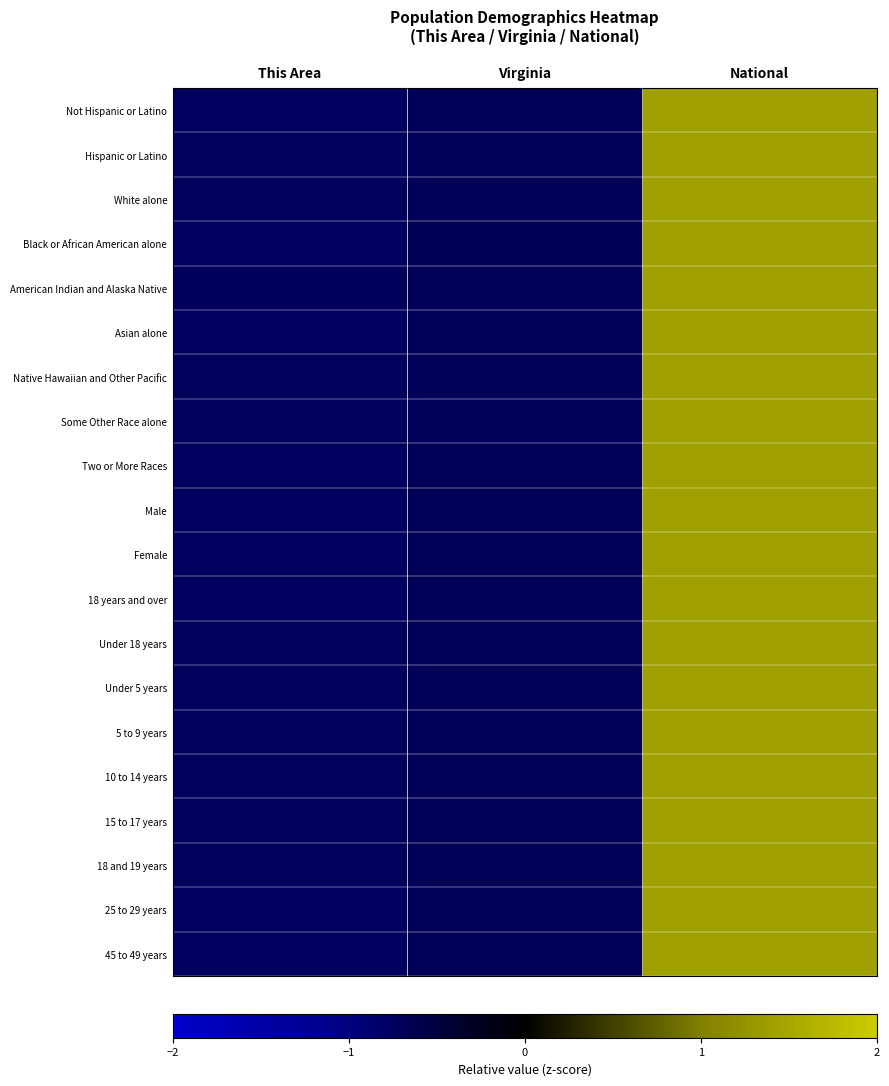

Reading left to right, extract all data points from this chart.

Not Hispanic or Latino: This Area=-0.7	Virginia=-0.7	National=1.4
Hispanic or Latino: This Area=-0.7	Virginia=-0.7	National=1.4
White alone: This Area=-0.7	Virginia=-0.7	National=1.4
Black or African American alone: This Area=-0.7	Virginia=-0.7	National=1.4
American Indian and Alaska Native: This Area=-0.7	Virginia=-0.7	National=1.4
Asian alone: This Area=-0.7	Virginia=-0.7	National=1.4
Native Hawaiian and Other Pacific: This Area=-0.7	Virginia=-0.7	National=1.4
Some Other Race alone: This Area=-0.7	Virginia=-0.7	National=1.4
Two or More Races: This Area=-0.7	Virginia=-0.7	National=1.4
Male: This Area=-0.7	Virginia=-0.7	National=1.4
Female: This Area=-0.7	Virginia=-0.7	National=1.4
18 years and over: This Area=-0.7	Virginia=-0.7	National=1.4
Under 18 years: This Area=-0.7	Virginia=-0.7	National=1.4
Under 5 years: This Area=-0.7	Virginia=-0.7	National=1.4
5 to 9 years: This Area=-0.7	Virginia=-0.7	National=1.4
10 to 14 years: This Area=-0.7	Virginia=-0.7	National=1.4
15 to 17 years: This Area=-0.7	Virginia=-0.7	National=1.4
18 and 19 years: This Area=-0.7	Virginia=-0.7	National=1.4
25 to 29 years: This Area=-0.7	Virginia=-0.7	National=1.4
45 to 49 years: This Area=-0.7	Virginia=-0.7	National=1.4